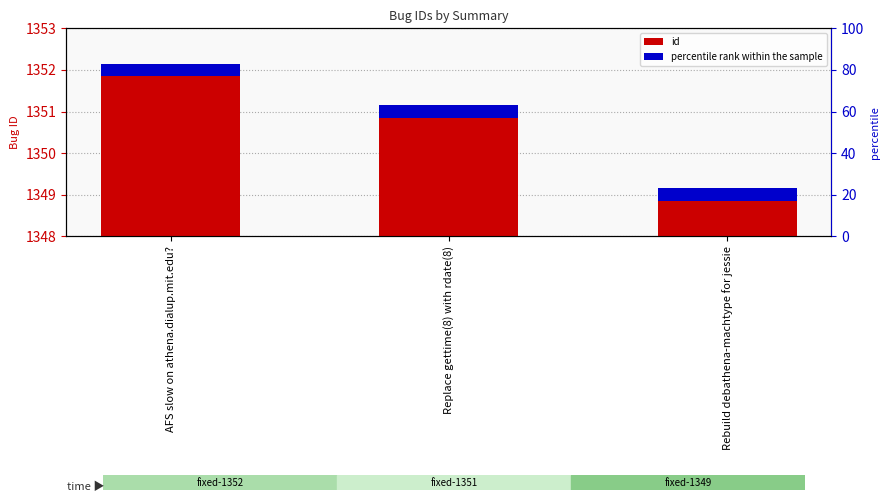

List the labels in order of value, smallest first.

Rebuild debathena-machtype for jessie, Replace gettime(8) with rdate(8), AFS slow on athena.dialup.mit.edu?